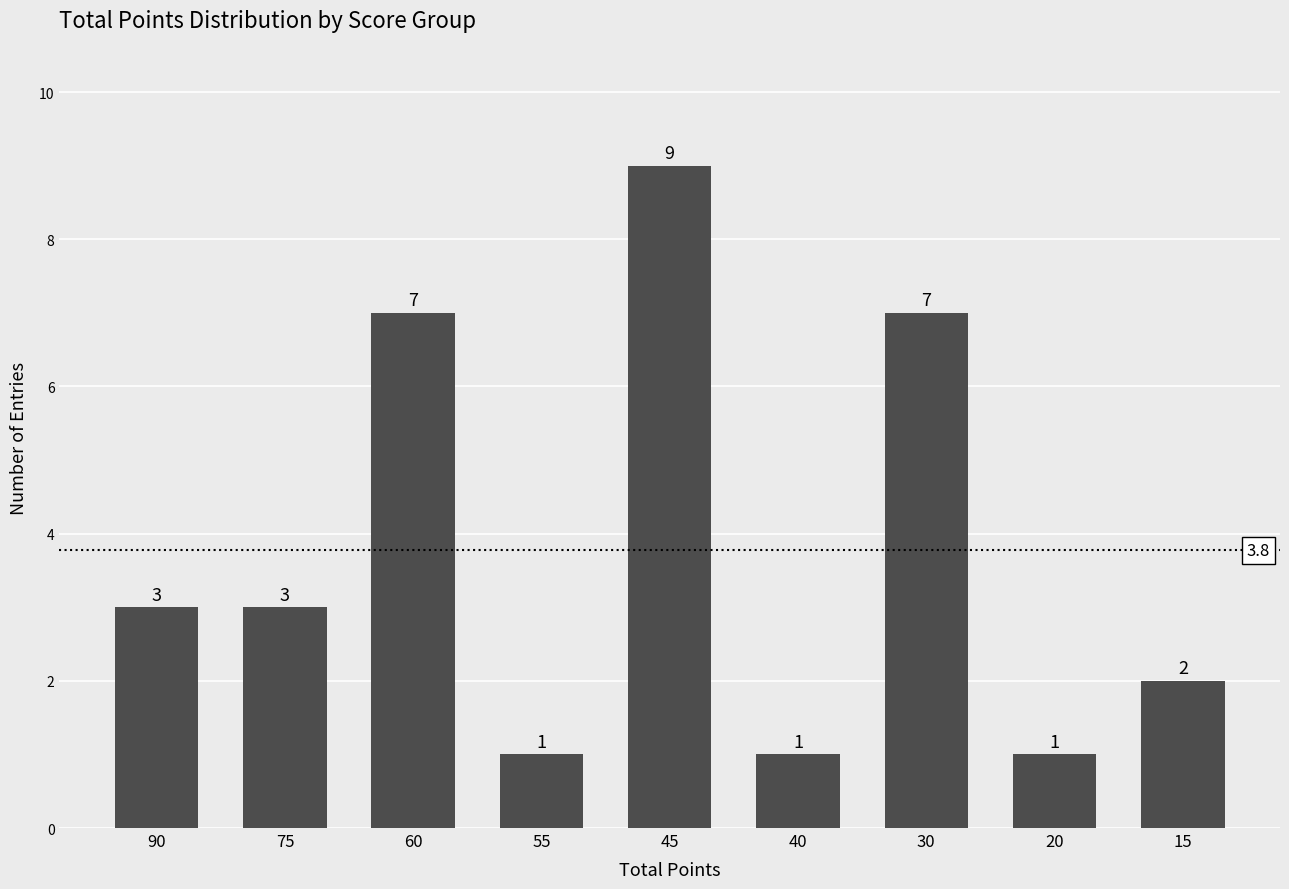

Count the values in the range 1 to 7.

8